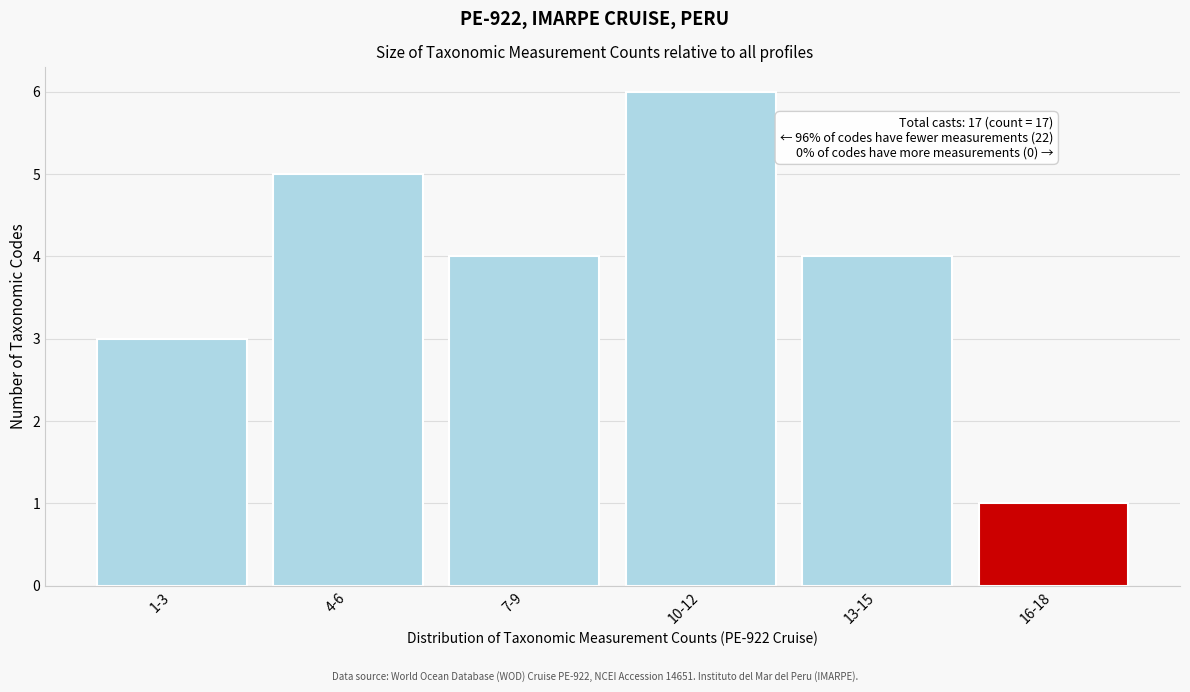

Reading left to right, transcribe all the data shown in this chart.

1-3=3	4-6=5	7-9=4	10-12=6	13-15=4	16-18=1